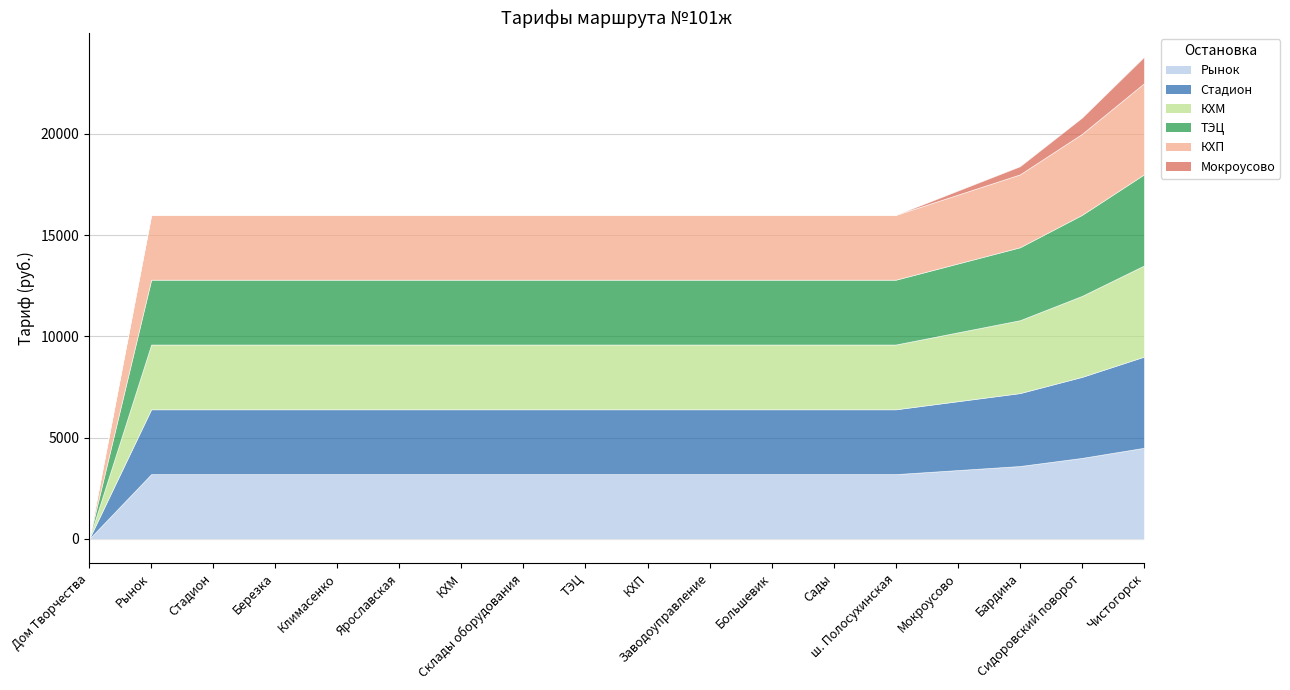

What is the sum of all КХП values?

57100